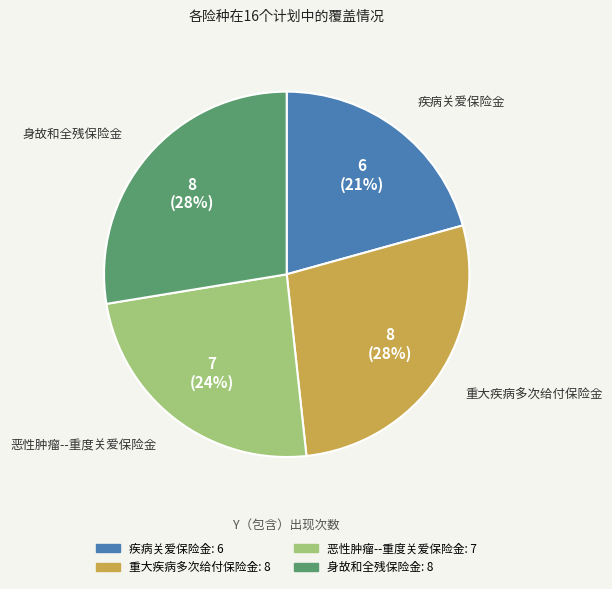

Between 身故和全残保险金 and 恶性肿瘤--重度关爱保险金, which is larger?

身故和全残保险金